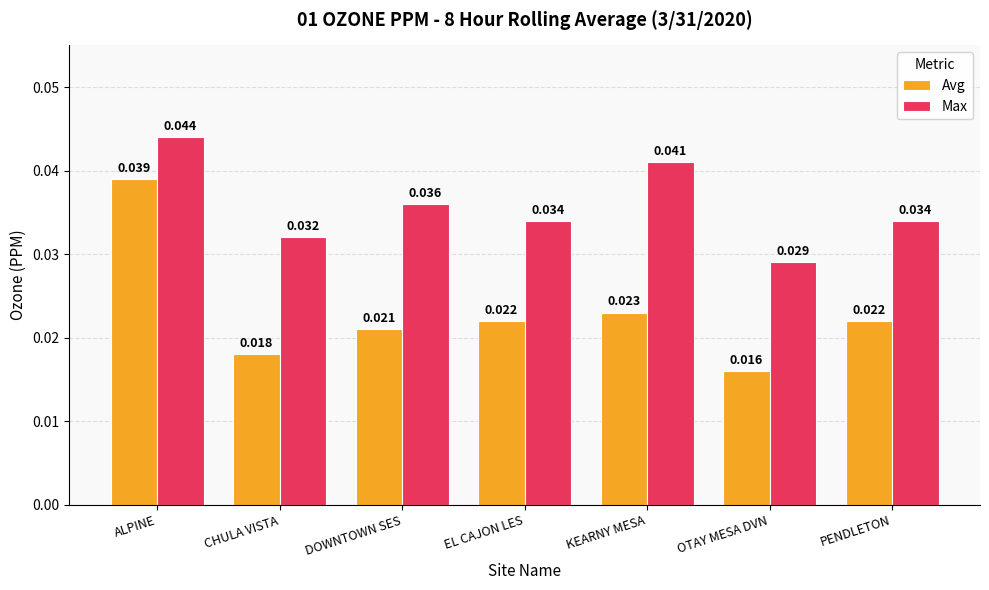

How many groups of bars are there?

7